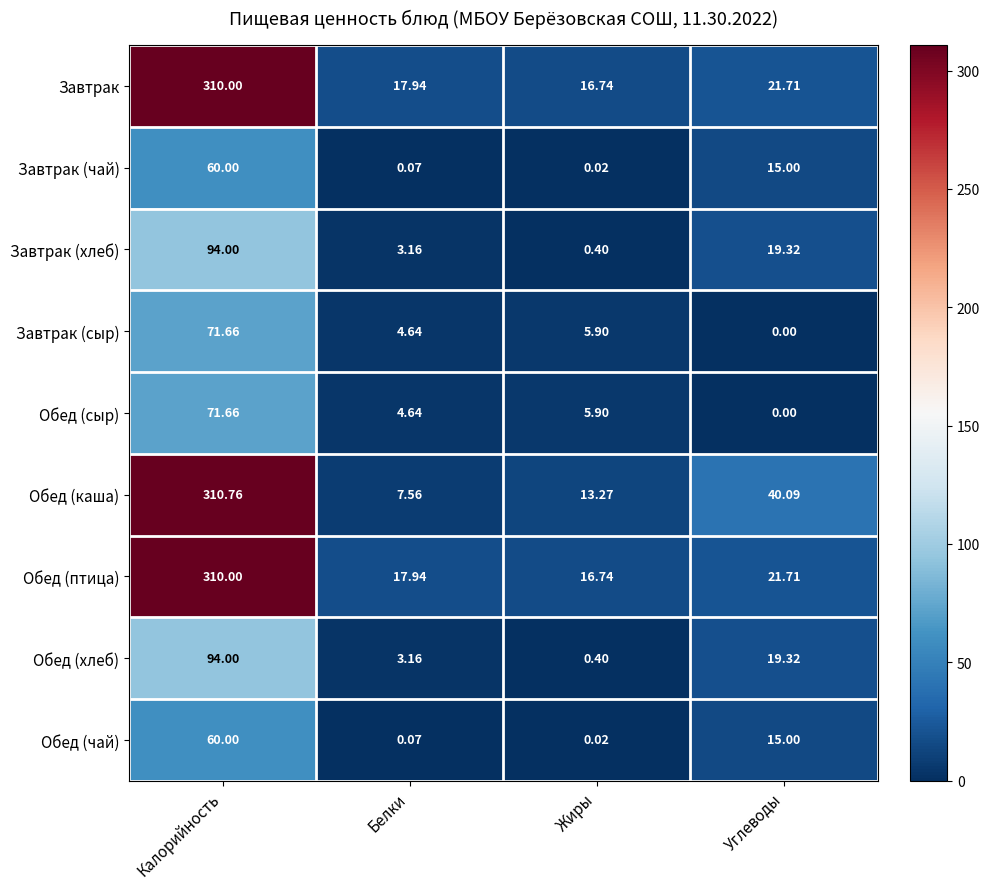

What is the difference between the highest and lowest values at Жиры?

16.7